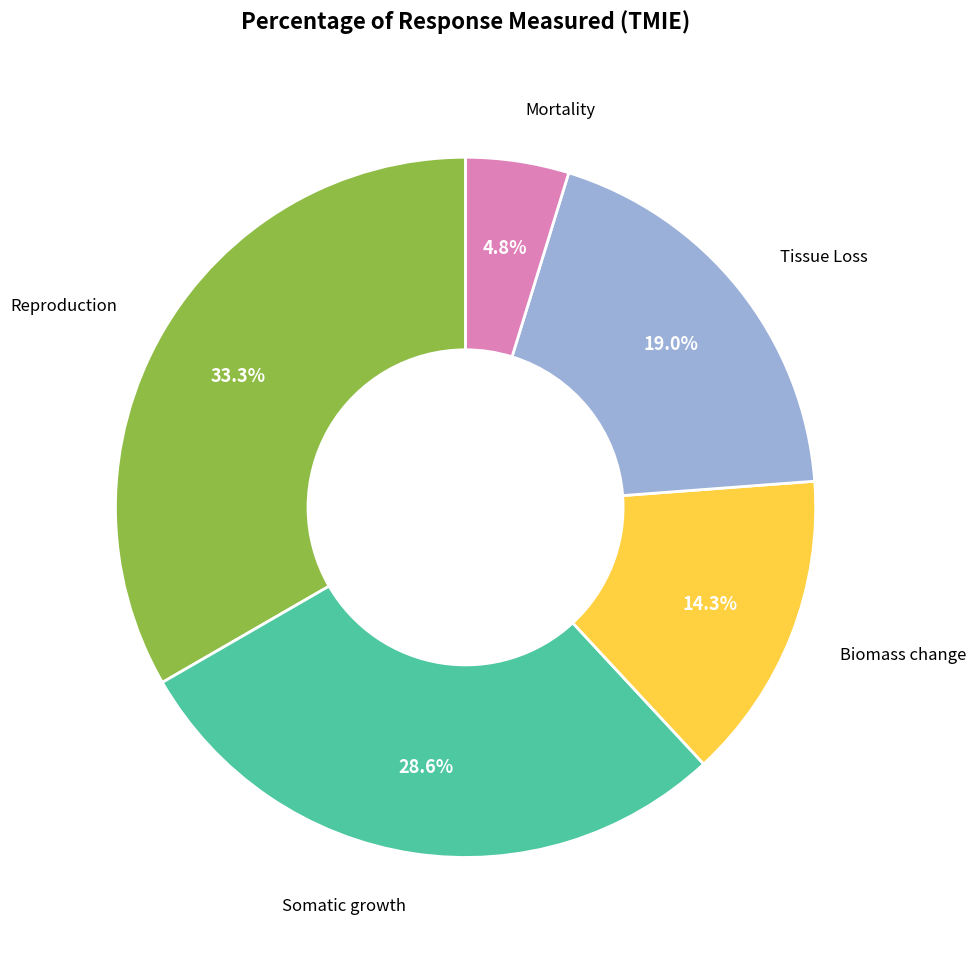

What is the ratio of the value at Somatic growth to the value at Reproduction?

0.9